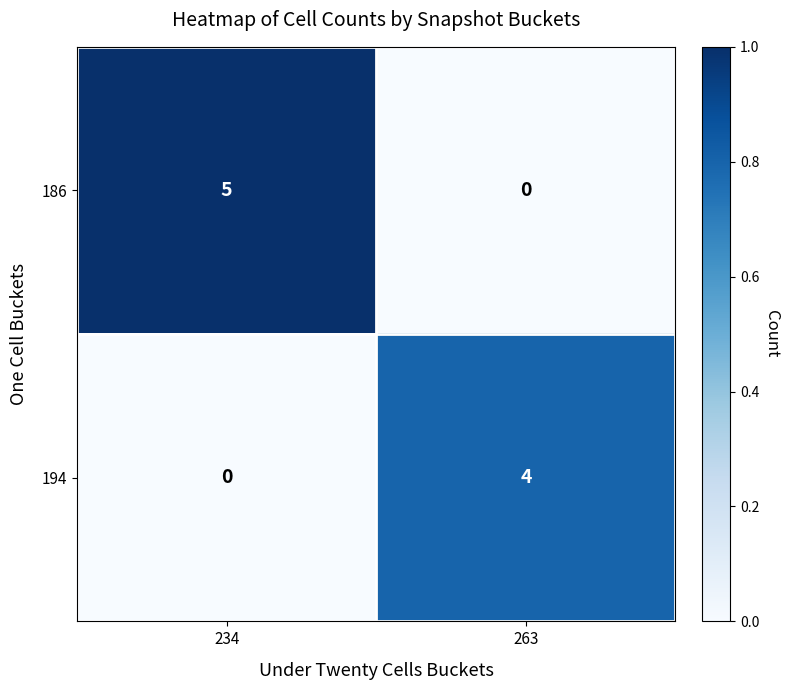

What is the difference between the 194 values at 234 and 263?

4